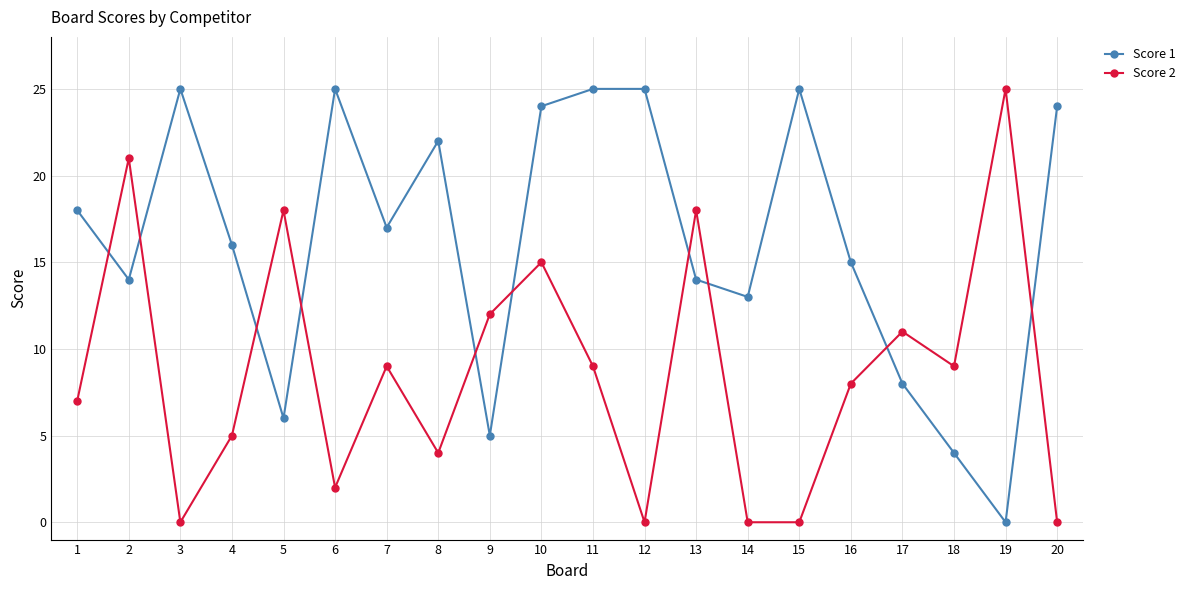

At which category is the sum across all series the highest?

10